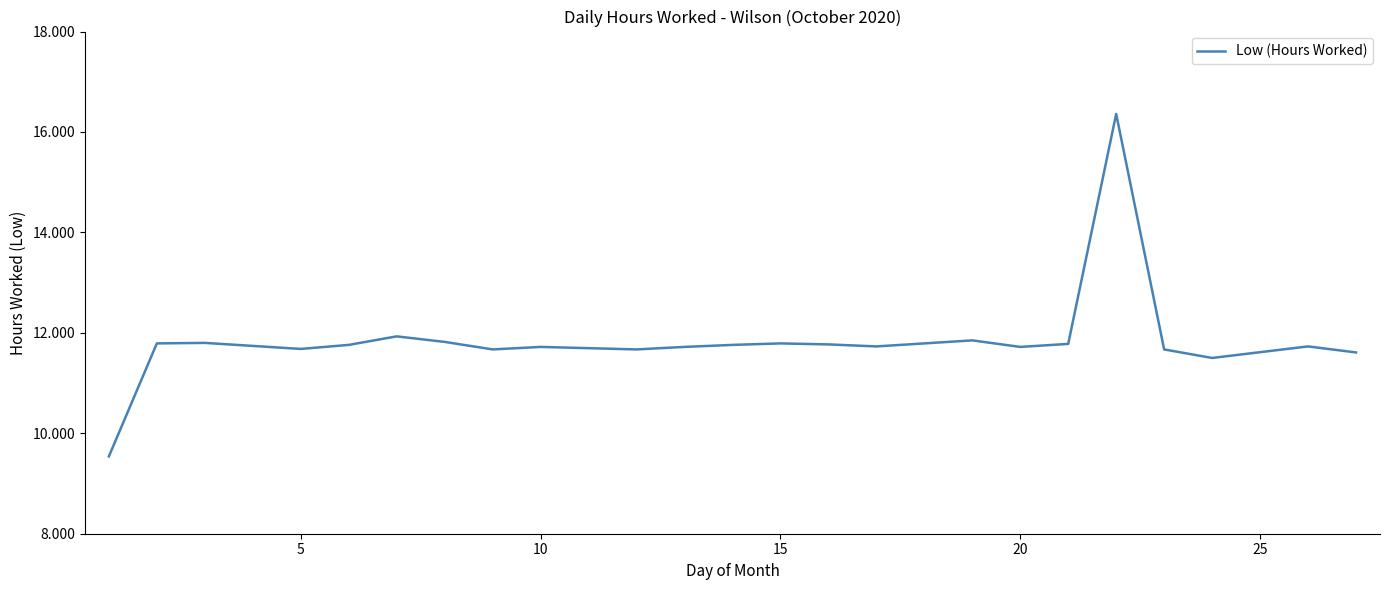

What is the maximum value shown in the chart?

16.4